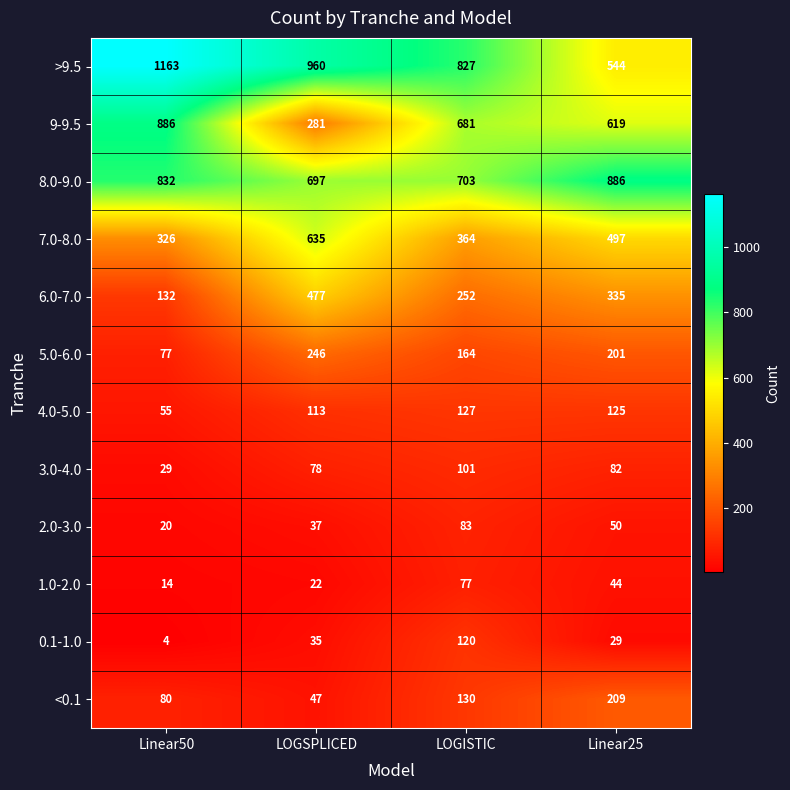

What is the sum of all 1.0-2.0 values?

157